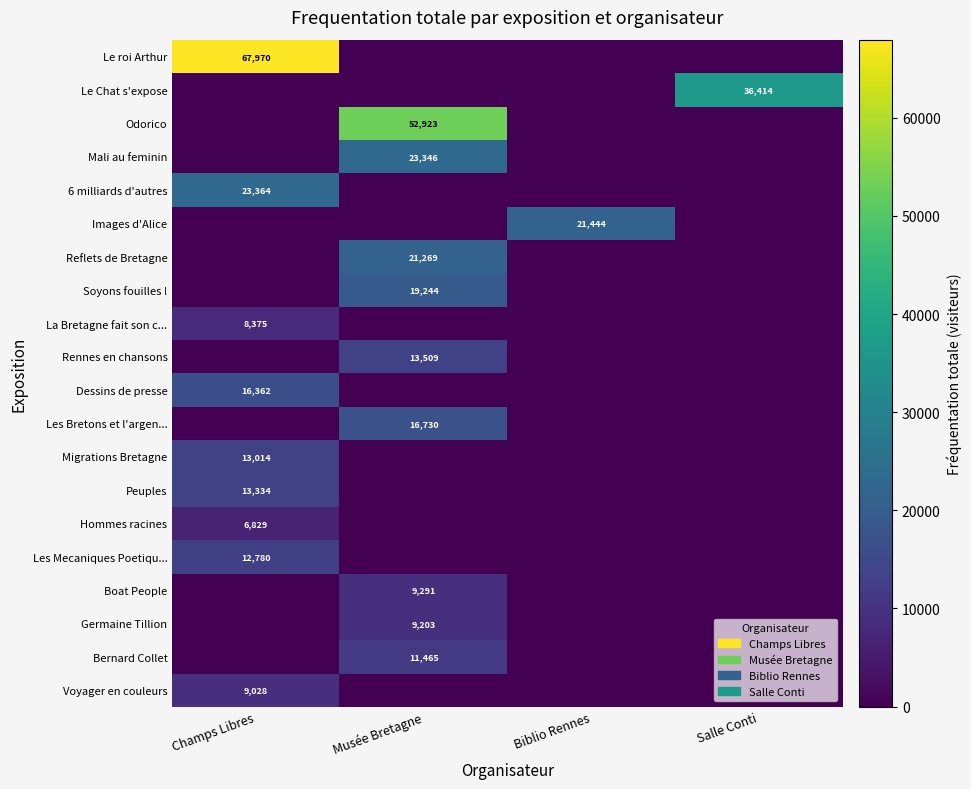

The Migrations Bretagne series shows 7598 at Champs Libres. True or false?

False